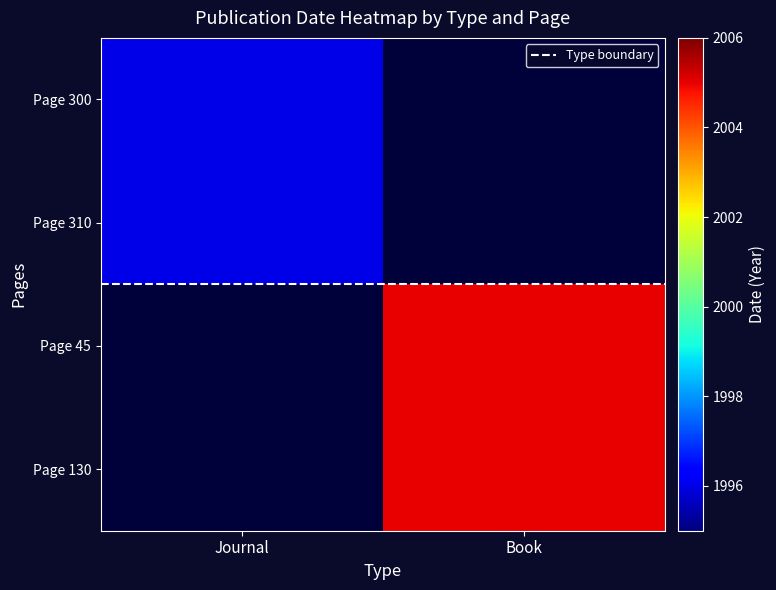

Between Journal and Book, which series saw the biggest shift?

Type boundary